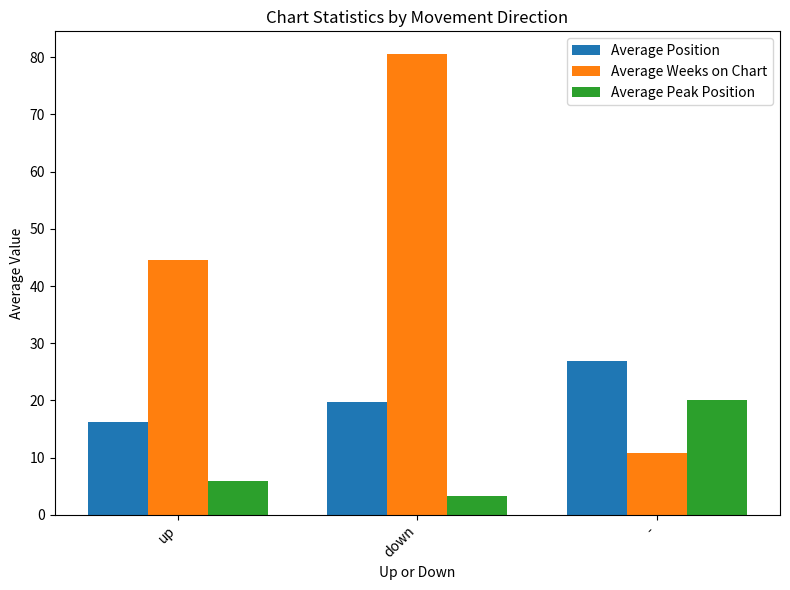

At which label does Average Peak Position reach its peak?

-